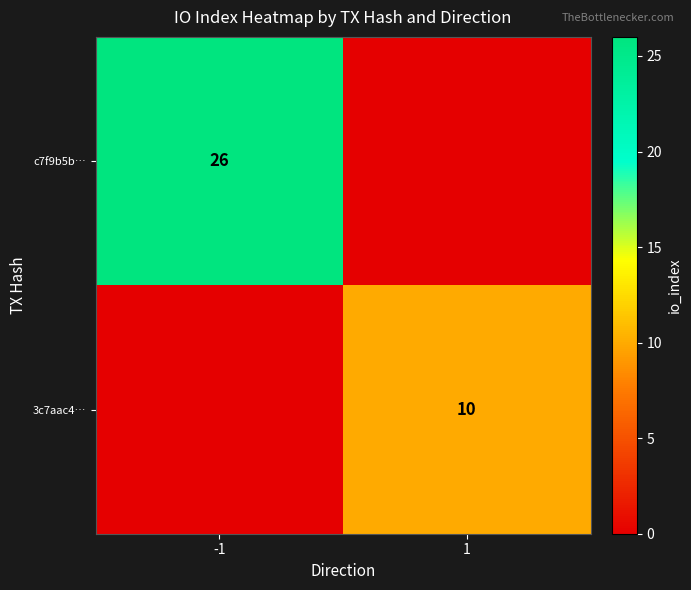

Is the value of 3c7aac4… at 1 greater than the value of c7f9b5b… at -1?

No